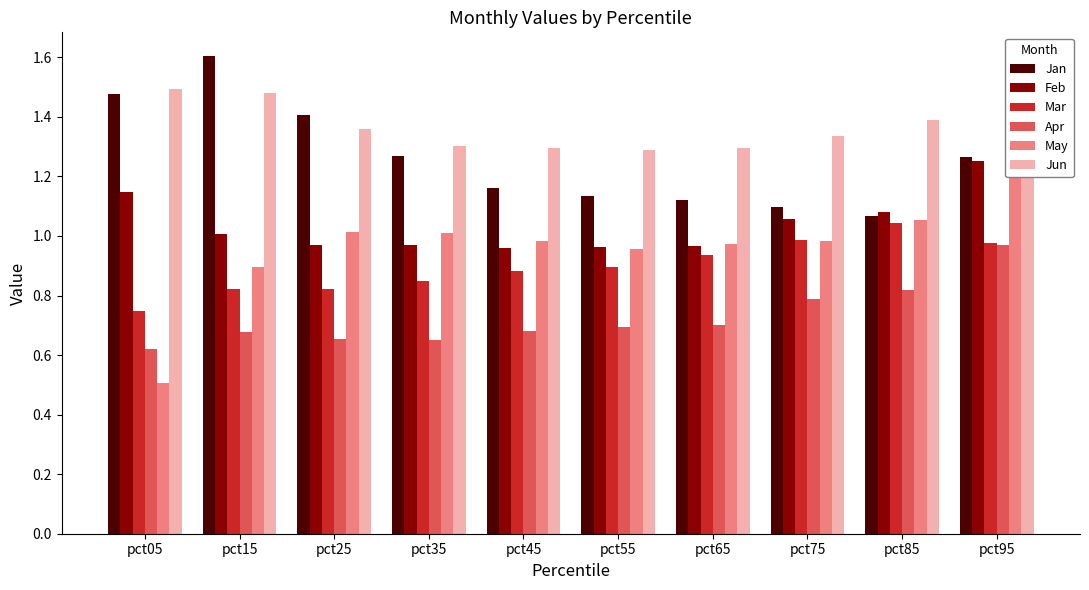

Reading right to left, extract all data points from this chart.

Jan: 1.3	1.1	1.1	1.1	1.1	1.2	1.3	1.4	1.6	1.5
Feb: 1.3	1.1	1.1	1.0	1.0	1.0	1.0	1.0	1.0	1.1
Mar: 1.0	1.0	1.0	0.9	0.9	0.9	0.8	0.8	0.8	0.7
Apr: 1.0	0.8	0.8	0.7	0.7	0.7	0.6	0.7	0.7	0.6
May: 1.2	1.1	1.0	1.0	1.0	1.0	1.0	1.0	0.9	0.5
Jun: 1.6	1.4	1.3	1.3	1.3	1.3	1.3	1.4	1.5	1.5